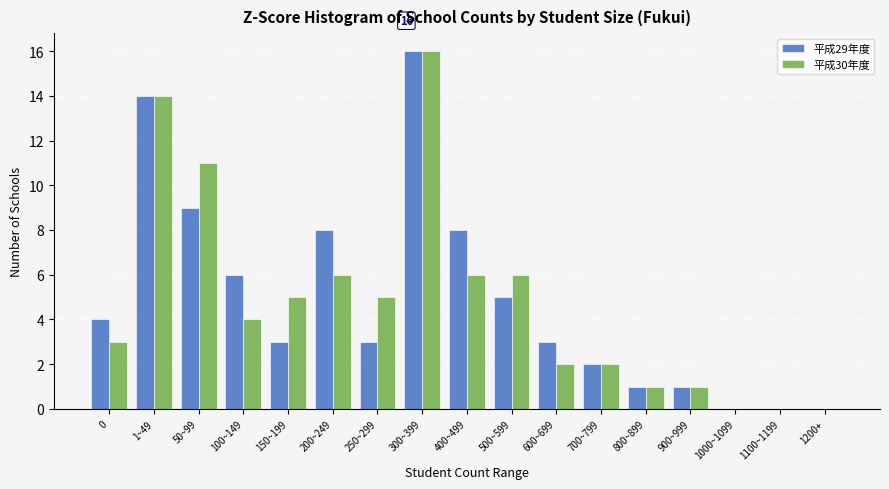

At which label does 平成29年度 reach its peak?

300~399